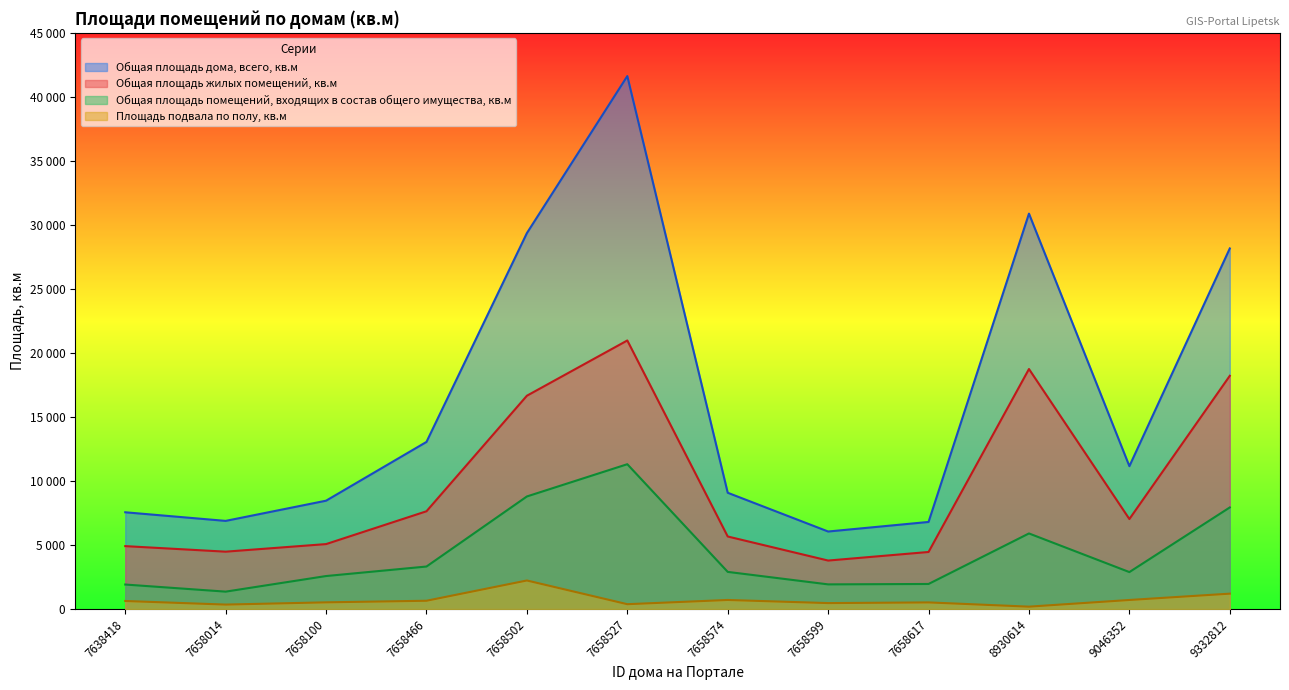

What is the minimum value shown in the chart?

183.5